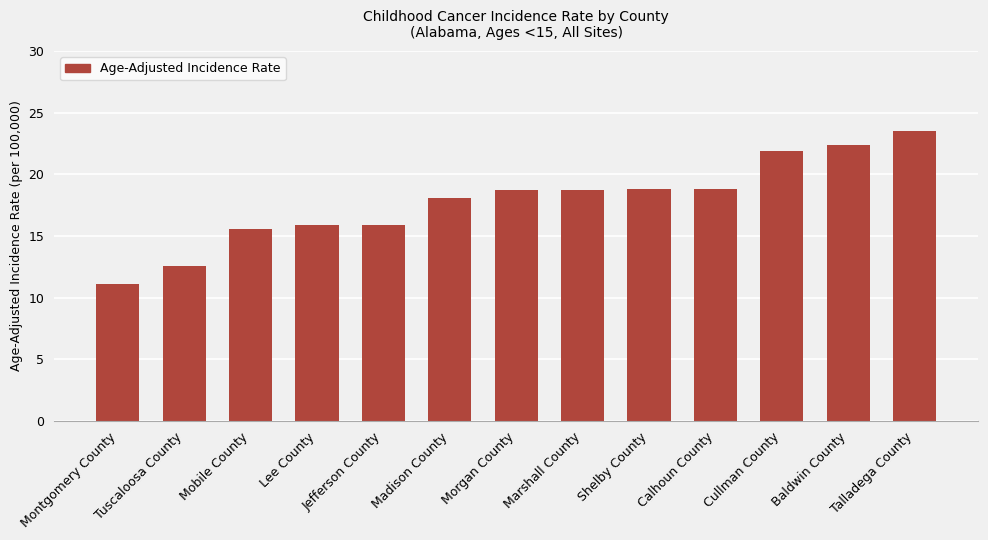

At which category does the chart reach its minimum across all series?

Montgomery County